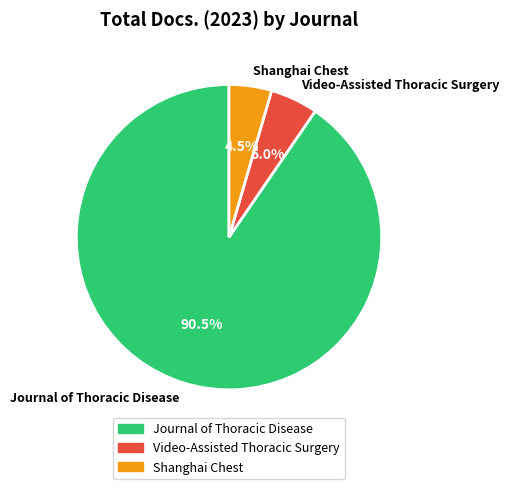

Is it true that Video-Assisted Thoracic Surgery is 5% of the pie?

True